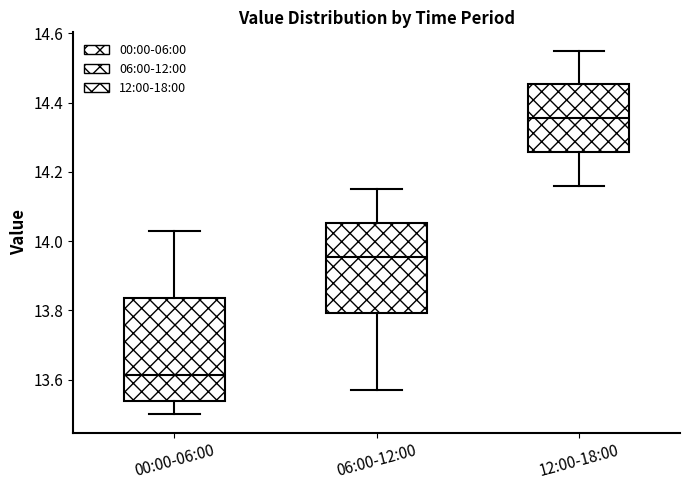

Which box has the highest median line?

12:00-18:00